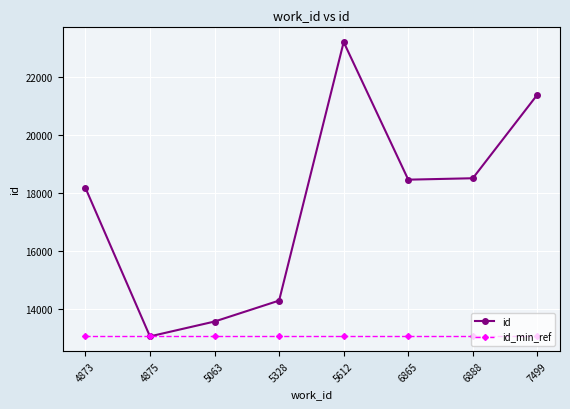

What is the value of the id_min_ref point at the 8th from the left?

13068